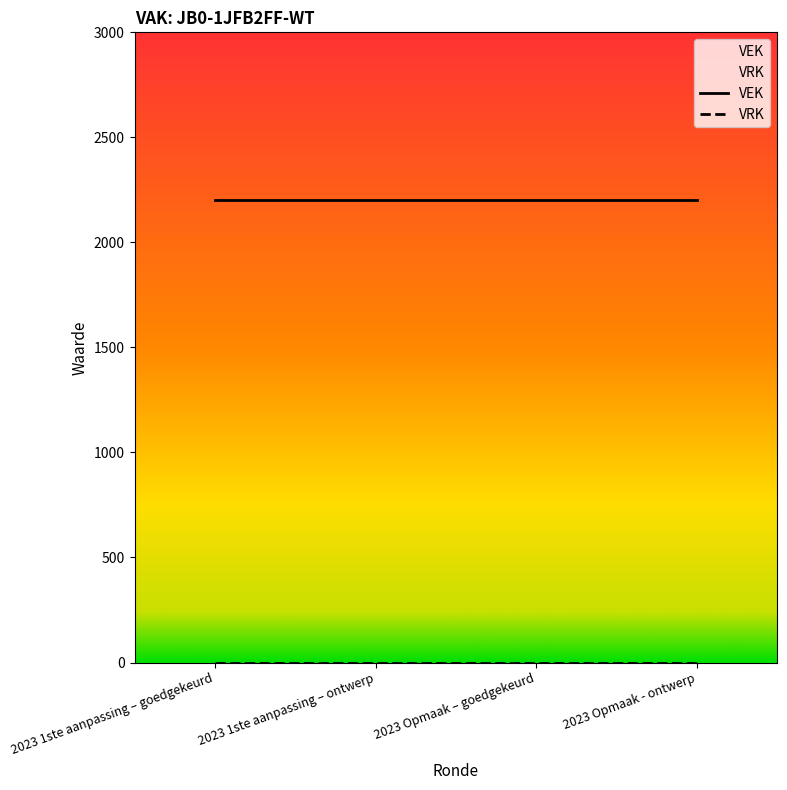

Which series changed the most between 2023 1ste aanpassing – goedgekeurd and 2023 1ste aanpassing – ontwerp?

VEK